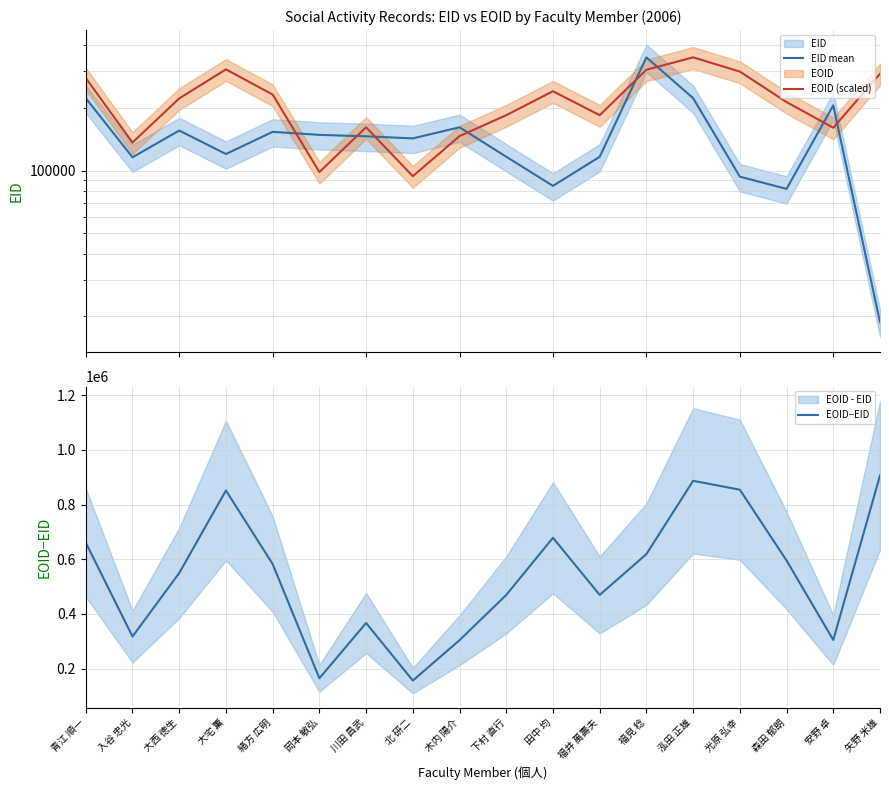

What is the difference between the highest and lowest values at 田中 均?

594401.0